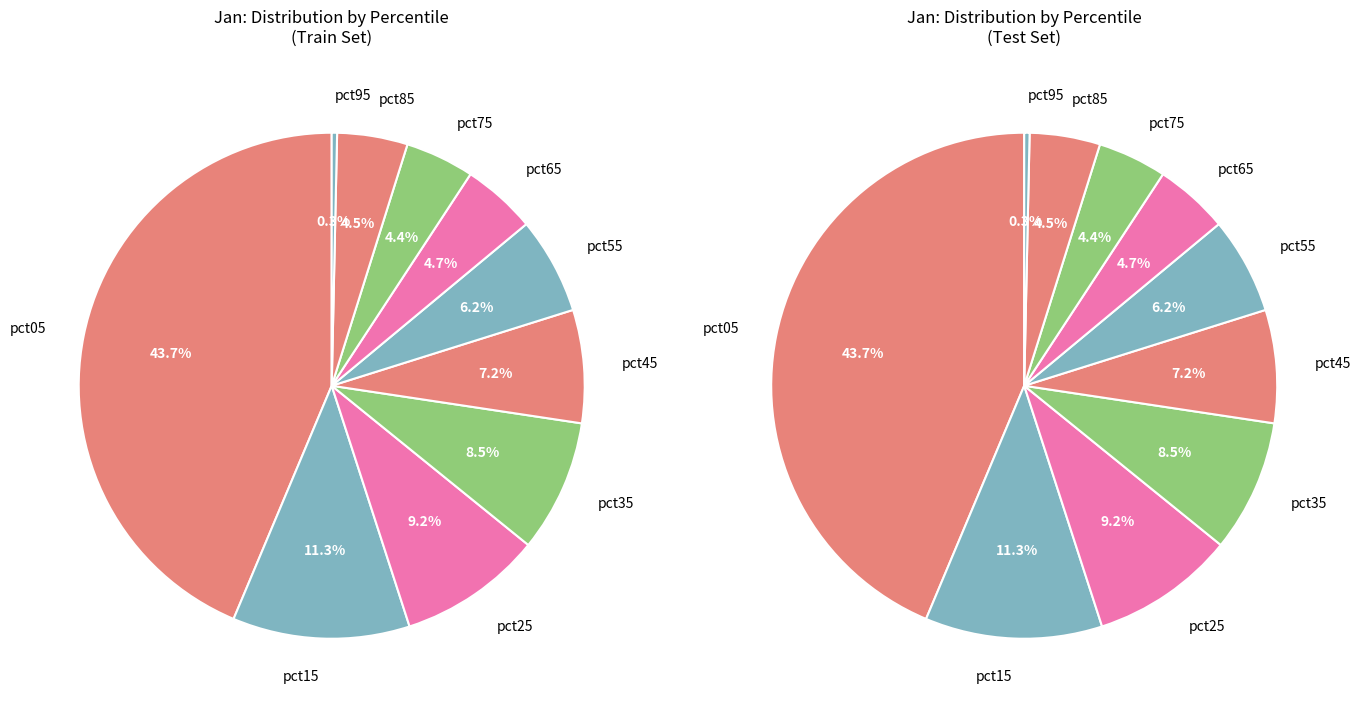

What is the change in value from pct15 to pct25?

-0.3